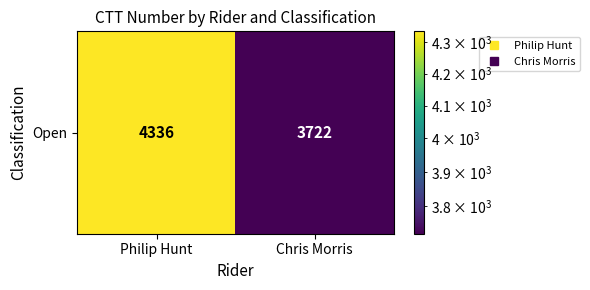

Between Philip Hunt and Chris Morris, which is larger?

Philip Hunt